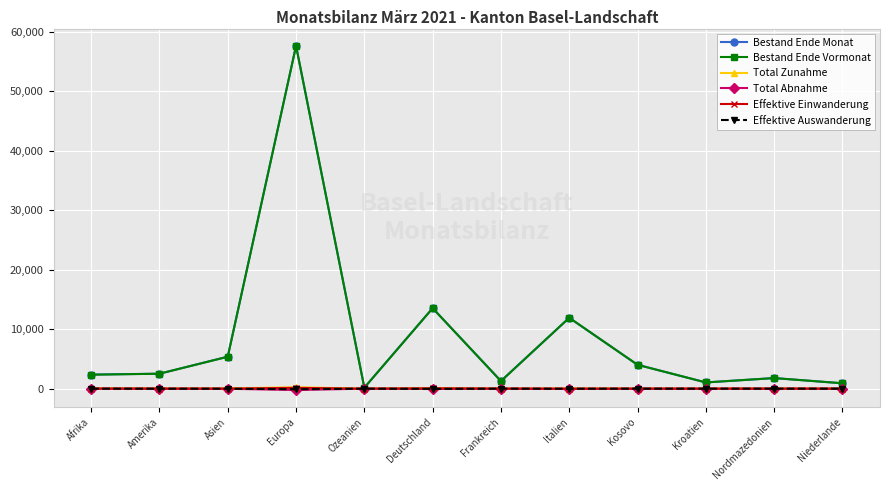

True or false: Total Zunahme has more than 1 points higher than both neighbors.

True